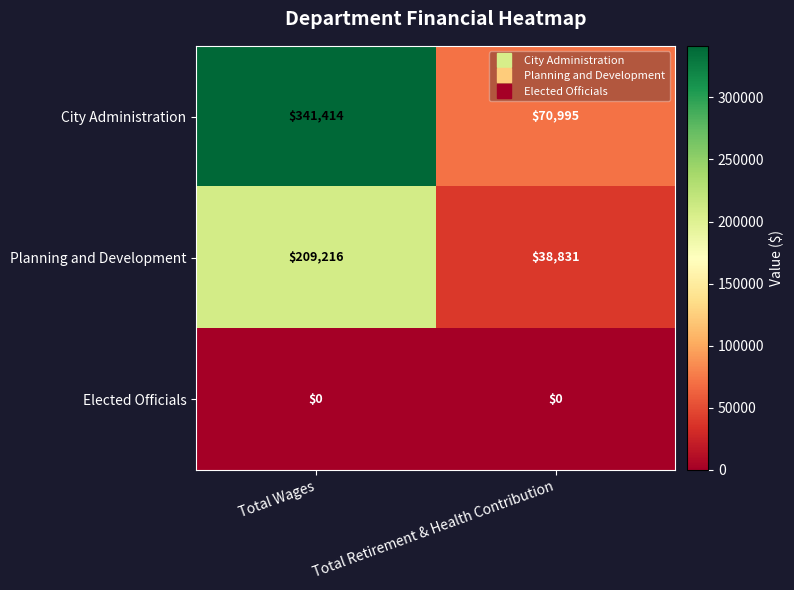

Reading left to right, transcribe all the data shown in this chart.

City Administration: 341414	70995
Planning and Development: 209216	38831
Elected Officials: 0	0